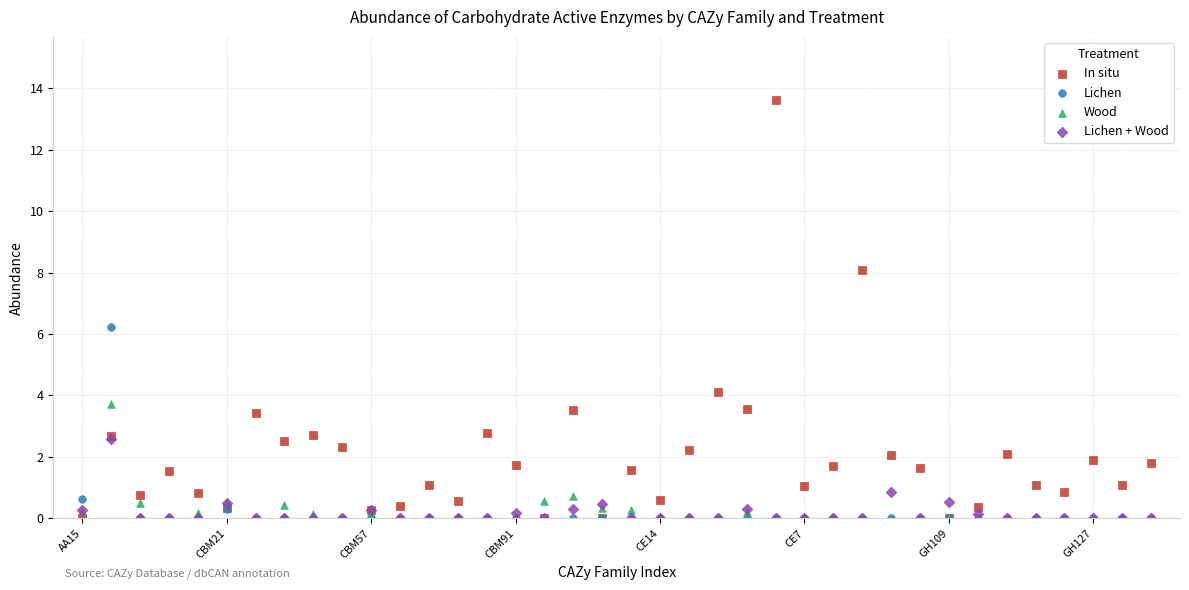

Which series has the largest Y range (max minus min)?

In situ